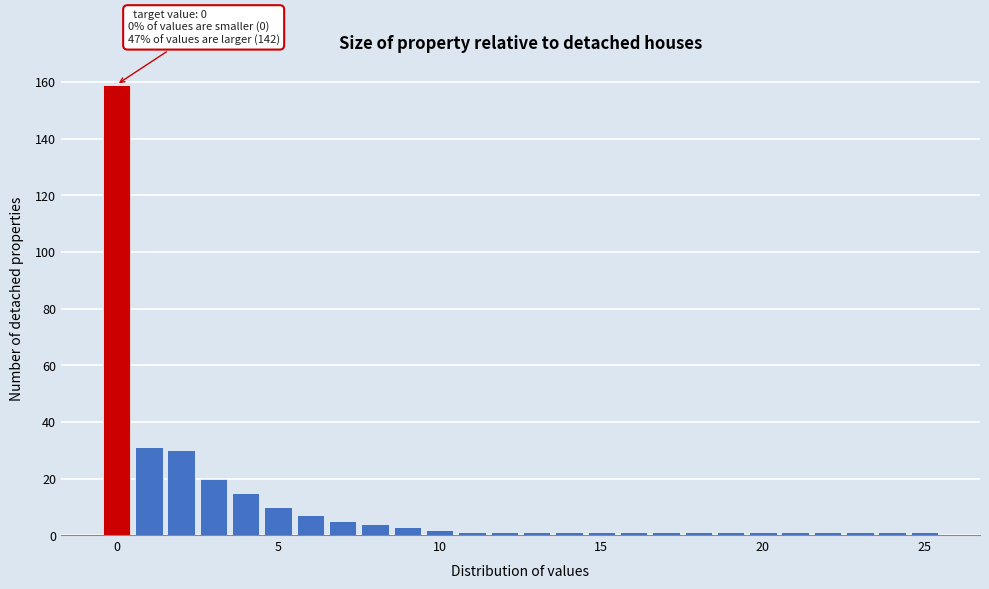

Read against the x-axis, roughly where is the centre of the tallest bar?

0.0